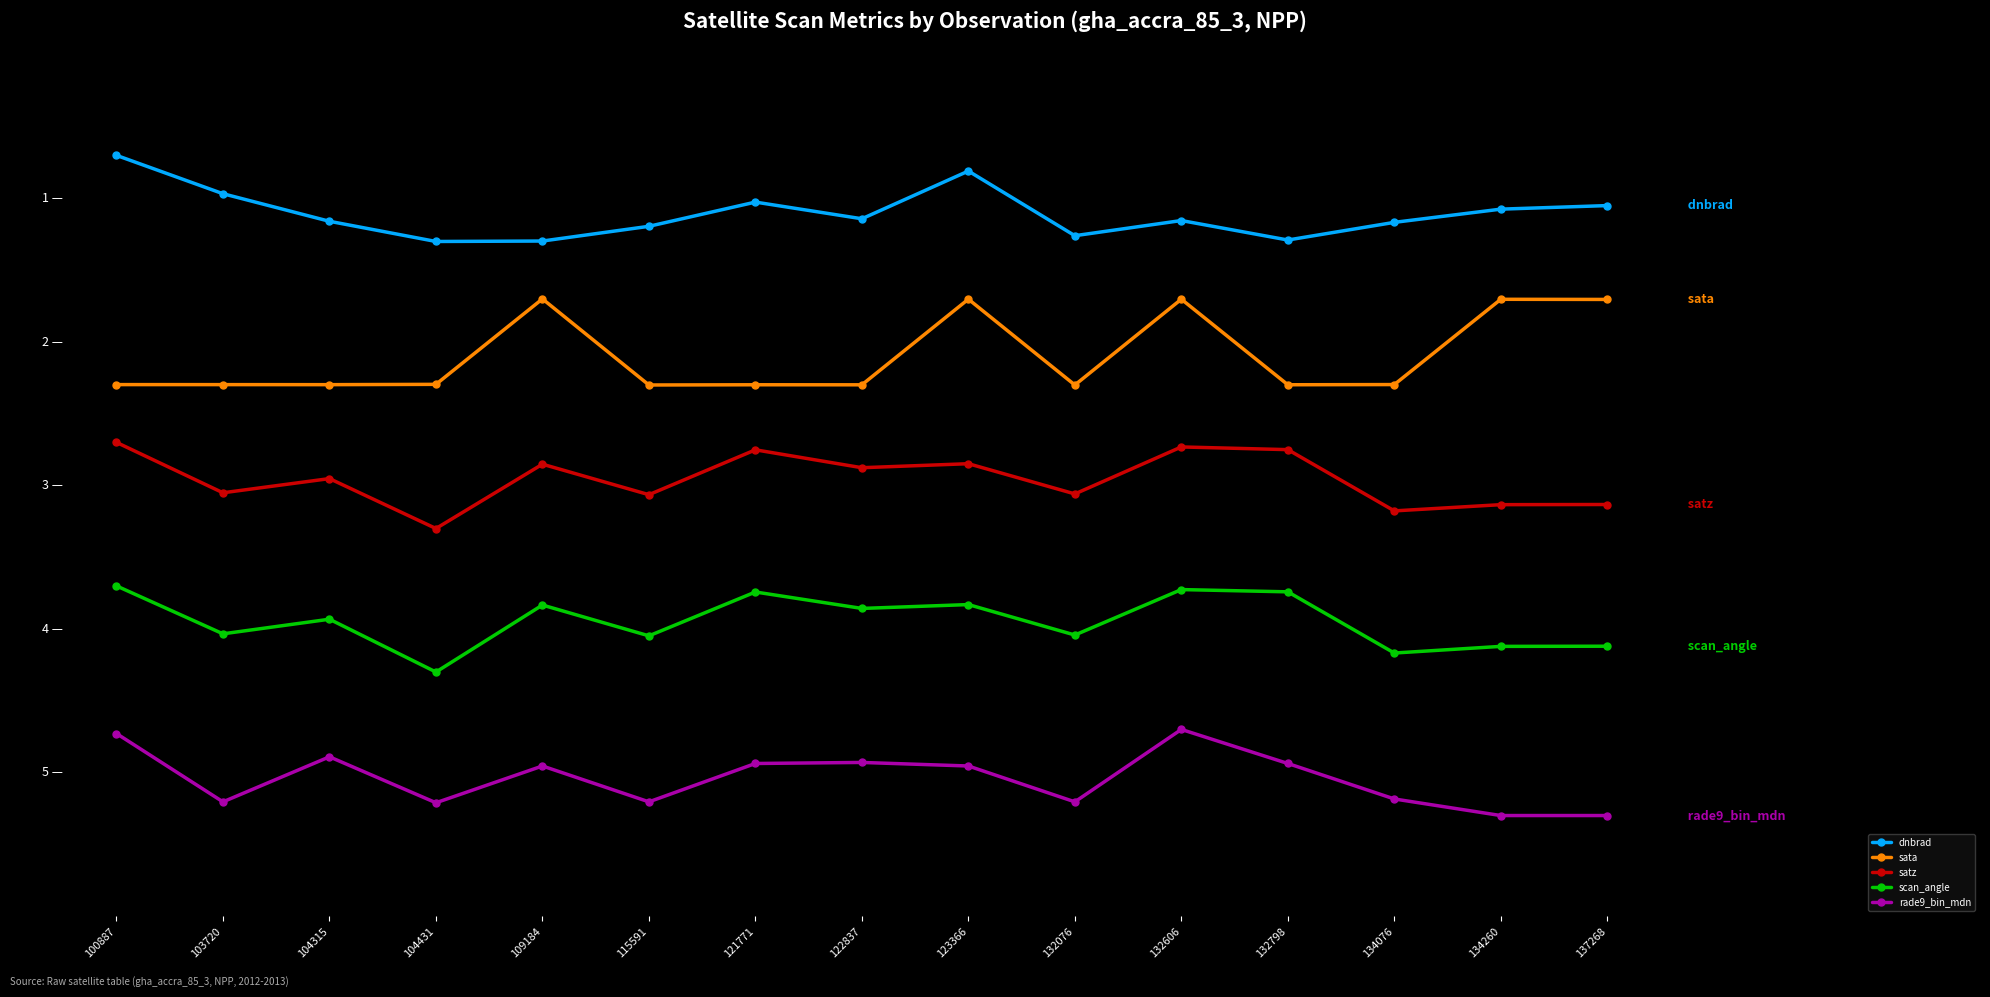

What is the value of the satz point at the 5th from the left?

3.1